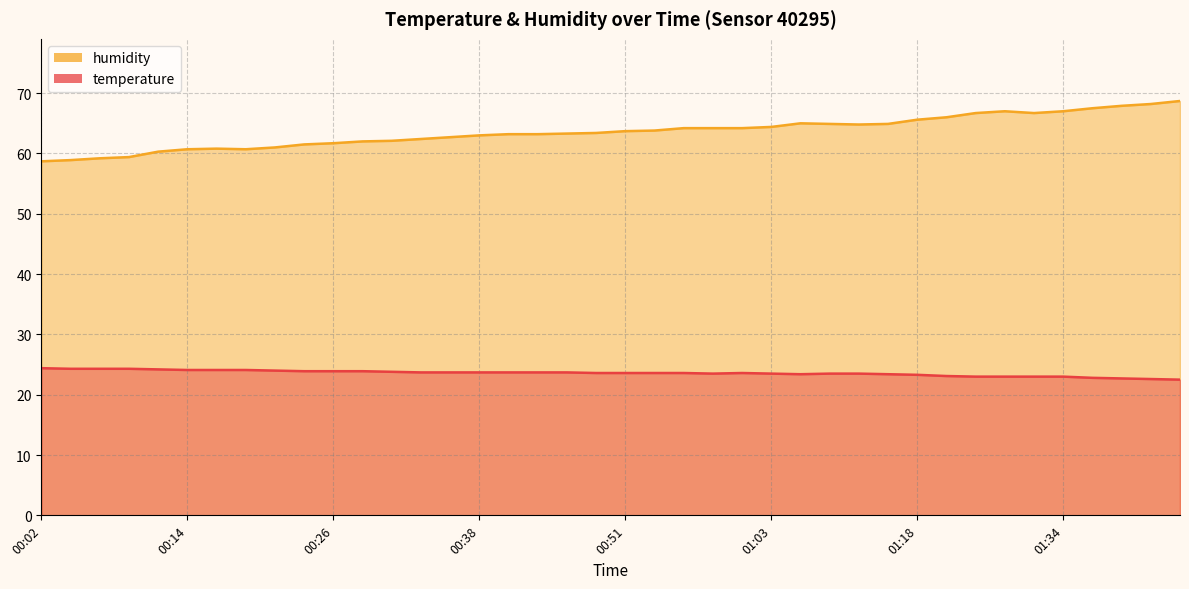

What is the greatest value displayed?

68.7